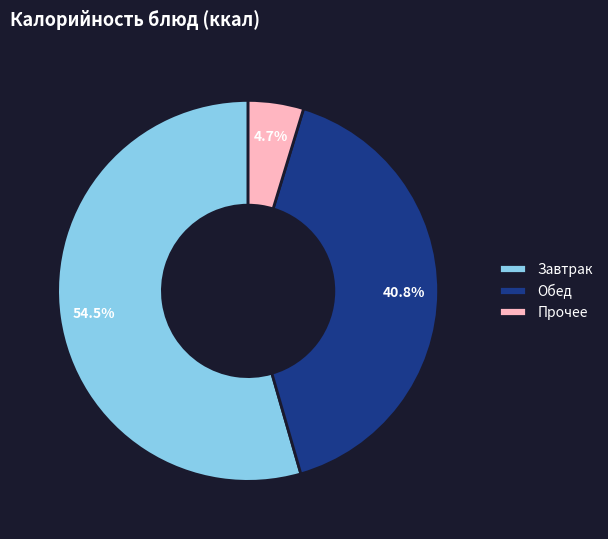

Rank the categories by value from highest to lowest.

Завтрак, Обед, Прочее